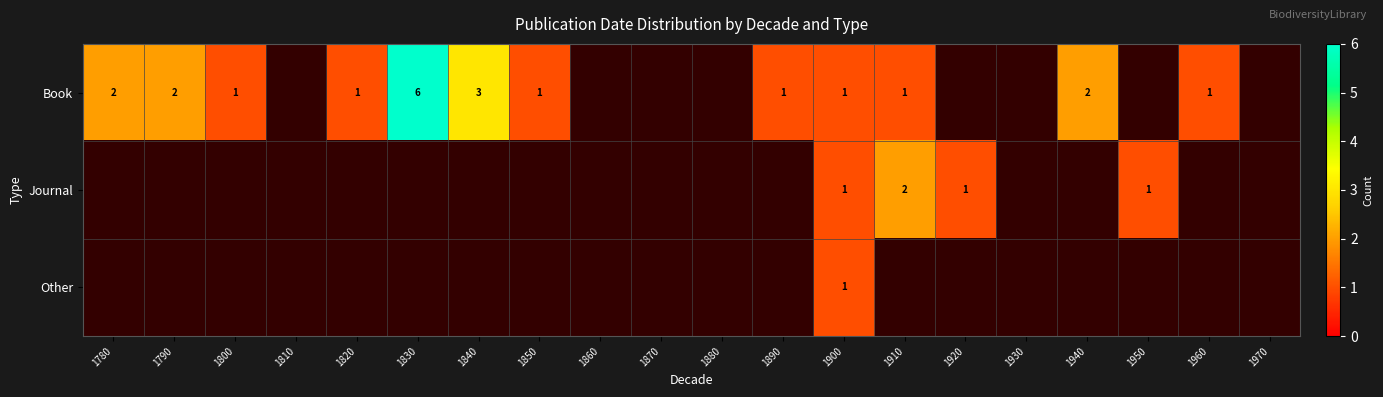

The value of Book at 1820 is 0. True or false?

False